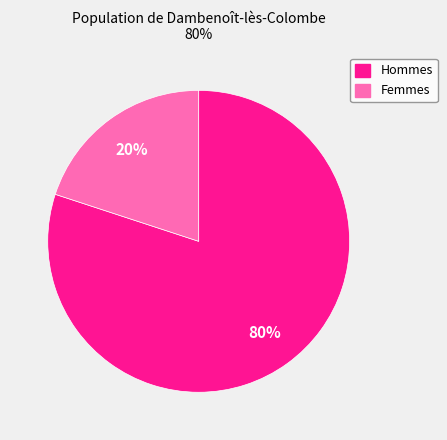

To the nearest percent, what is the average slice percentage?

50%